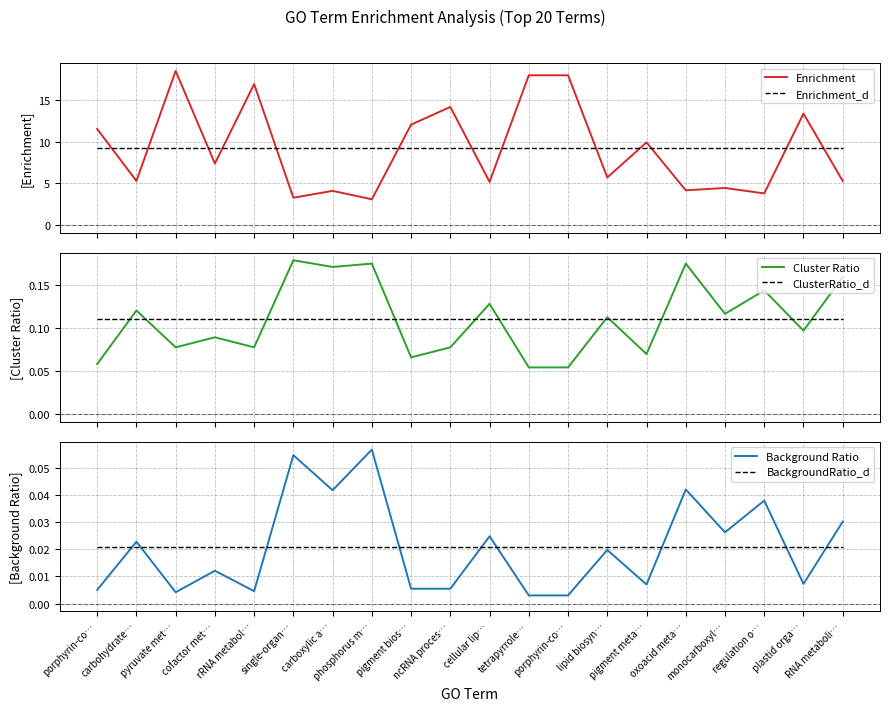

Reading left to right, list all the values displayed in this chart.

Enrichment: 11.5	5.3	18.5	7.4	16.9	3.3	4.1	3.1	12.0	14.1	5.2	17.9	17.9	5.7	9.9	4.2	4.4	3.8	13.4	5.3
Enrichment_d: 9.2	9.2	9.2	9.2	9.2	9.2	9.2	9.2	9.2	9.2	9.2	9.2	9.2	9.2	9.2	9.2	9.2	9.2	9.2	9.2
Cluster Ratio: 0.1	0.1	0.1	0.1	0.1	0.2	0.2	0.2	0.1	0.1	0.1	0.1	0.1	0.1	0.1	0.2	0.1	0.1	0.1	0.2
ClusterRatio_d: 0.1	0.1	0.1	0.1	0.1	0.1	0.1	0.1	0.1	0.1	0.1	0.1	0.1	0.1	0.1	0.1	0.1	0.1	0.1	0.1
Background Ratio: 0.0	0.0	0.0	0.0	0.0	0.1	0.0	0.1	0.0	0.0	0.0	0.0	0.0	0.0	0.0	0.0	0.0	0.0	0.0	0.0
BackgroundRatio_d: 0.0	0.0	0.0	0.0	0.0	0.0	0.0	0.0	0.0	0.0	0.0	0.0	0.0	0.0	0.0	0.0	0.0	0.0	0.0	0.0